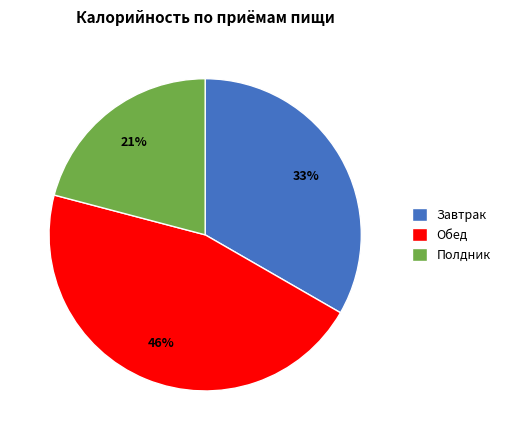

True or false: Обед accounts for 46% of the total.

True